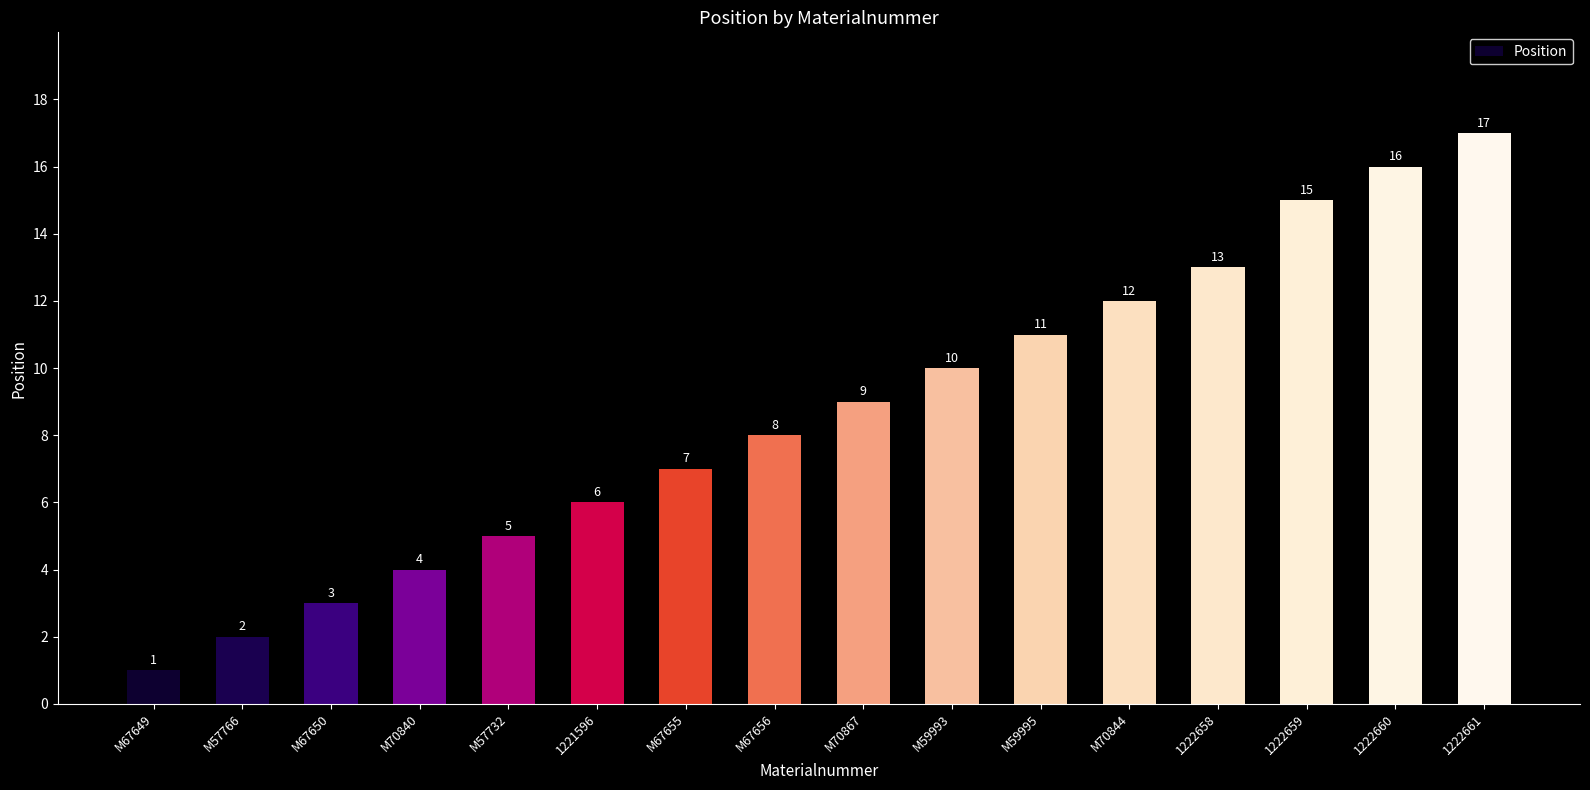

How many distinct data groups are displayed?

1